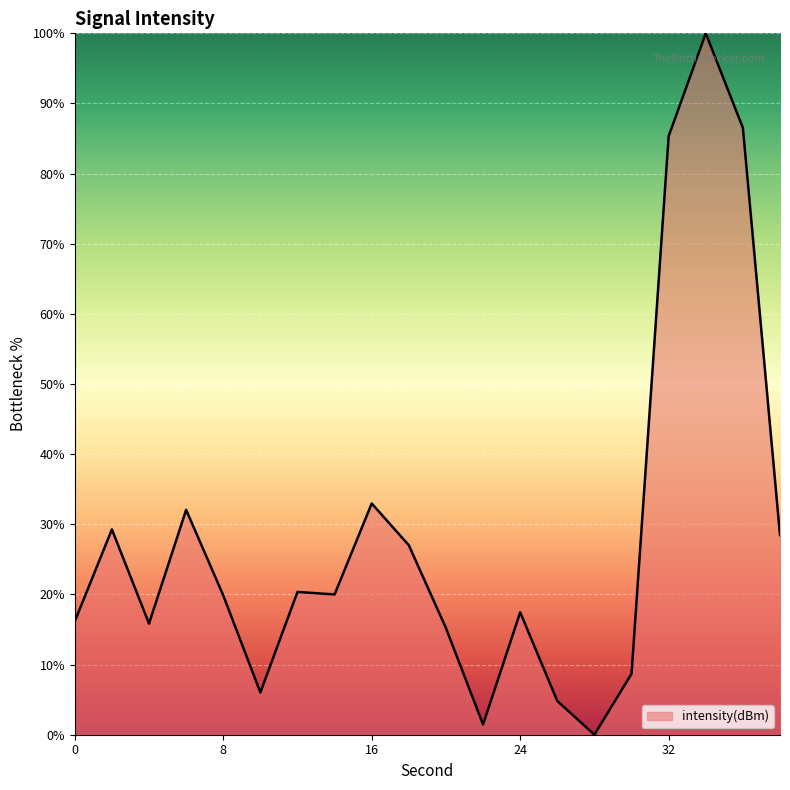

What is the difference between the maximum and minimum values?

100.0